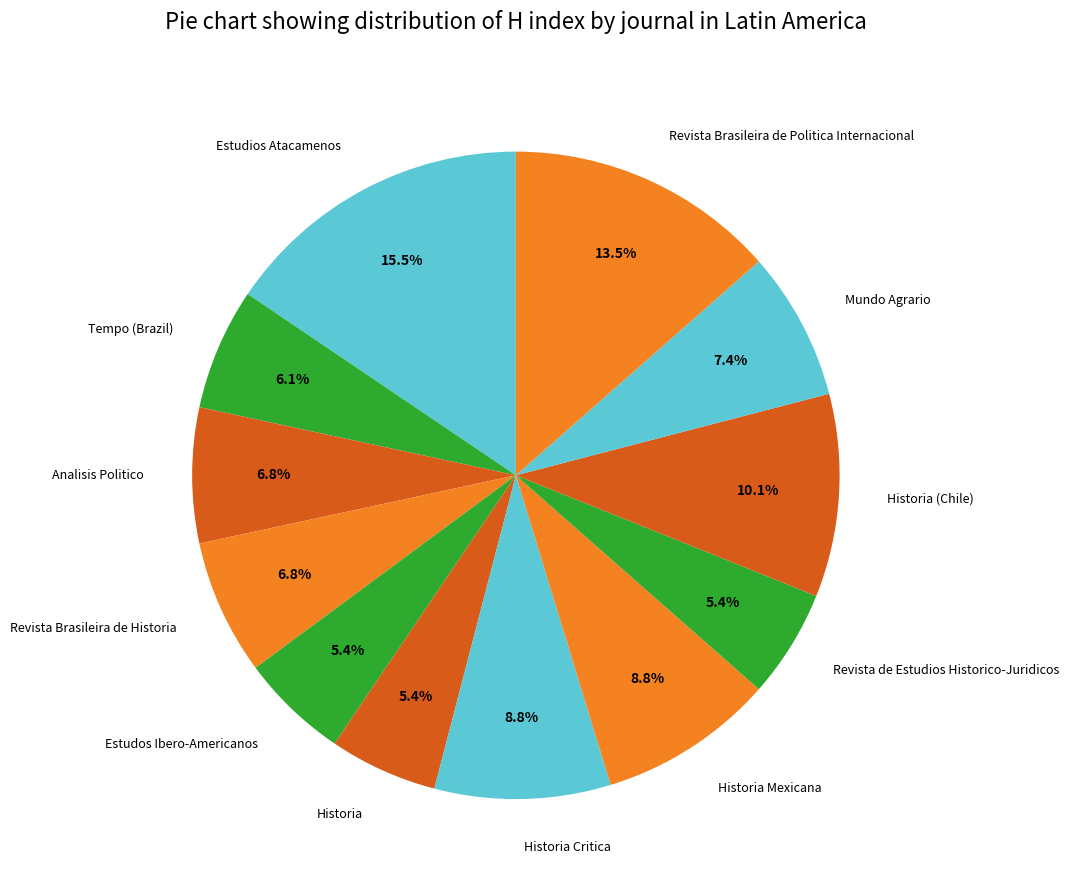

Which has a higher value, Revista Brasileira de Historia or Historia Mexicana?

Historia Mexicana